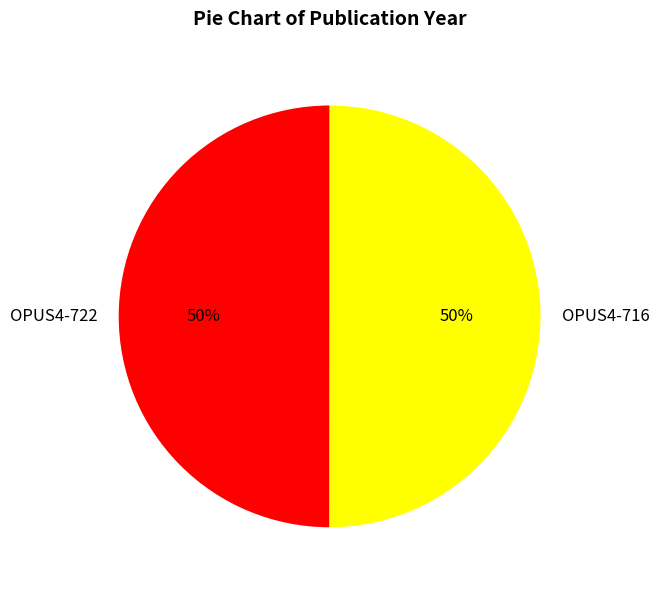

Count the number of slices in the pie.

2